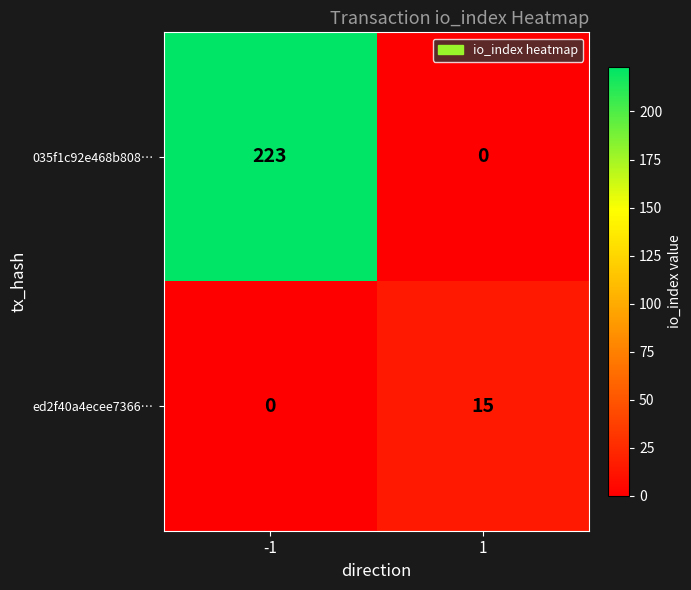

What is the total value across all series at -1?

223